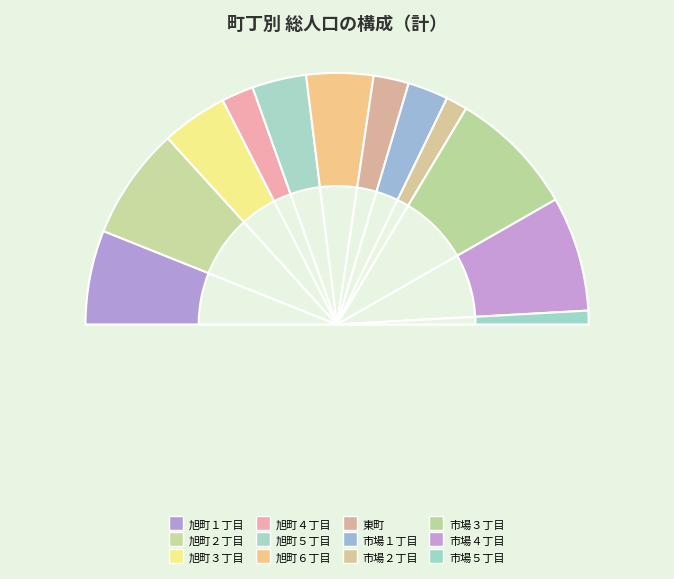

Which category has the biggest portion of the pie?

市場３丁目